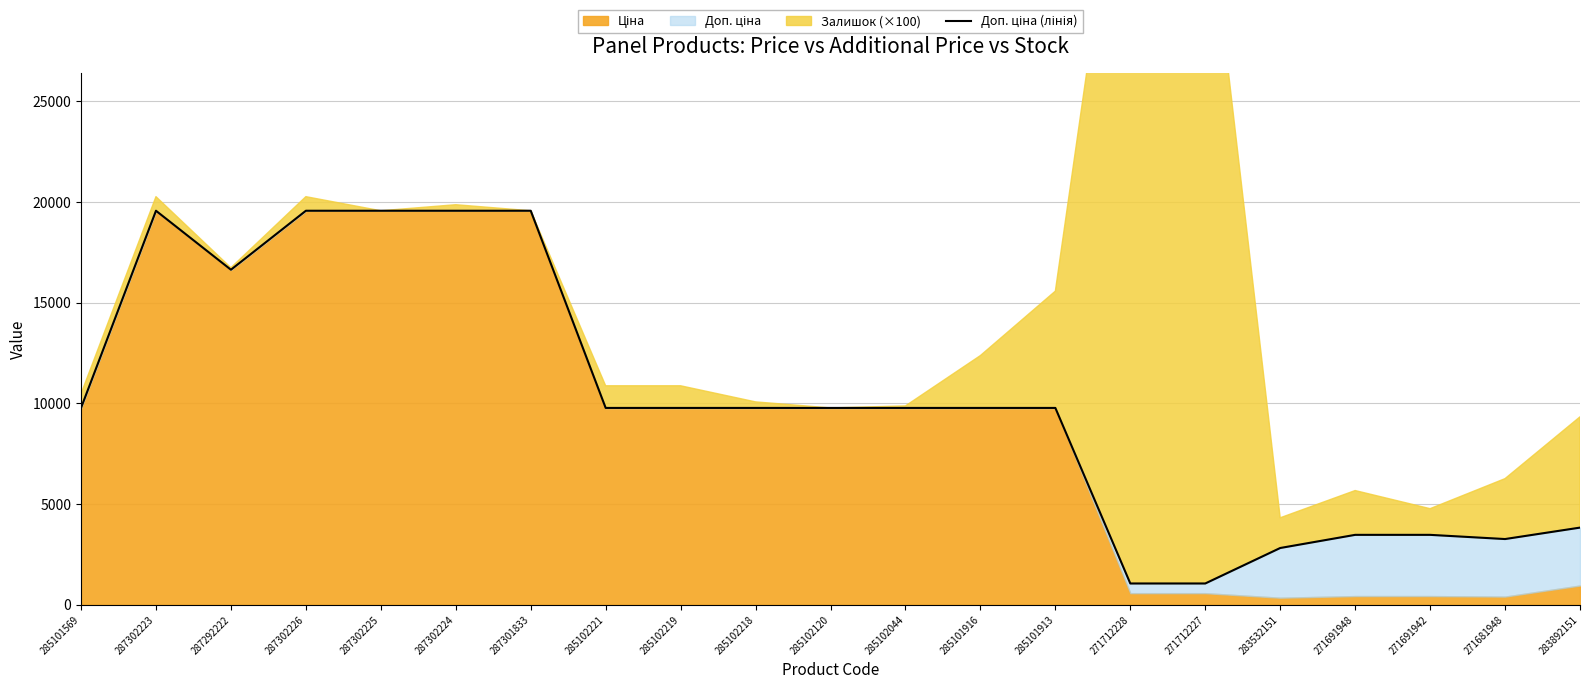

The value at 285101913 is 16670.3. True or false?

False